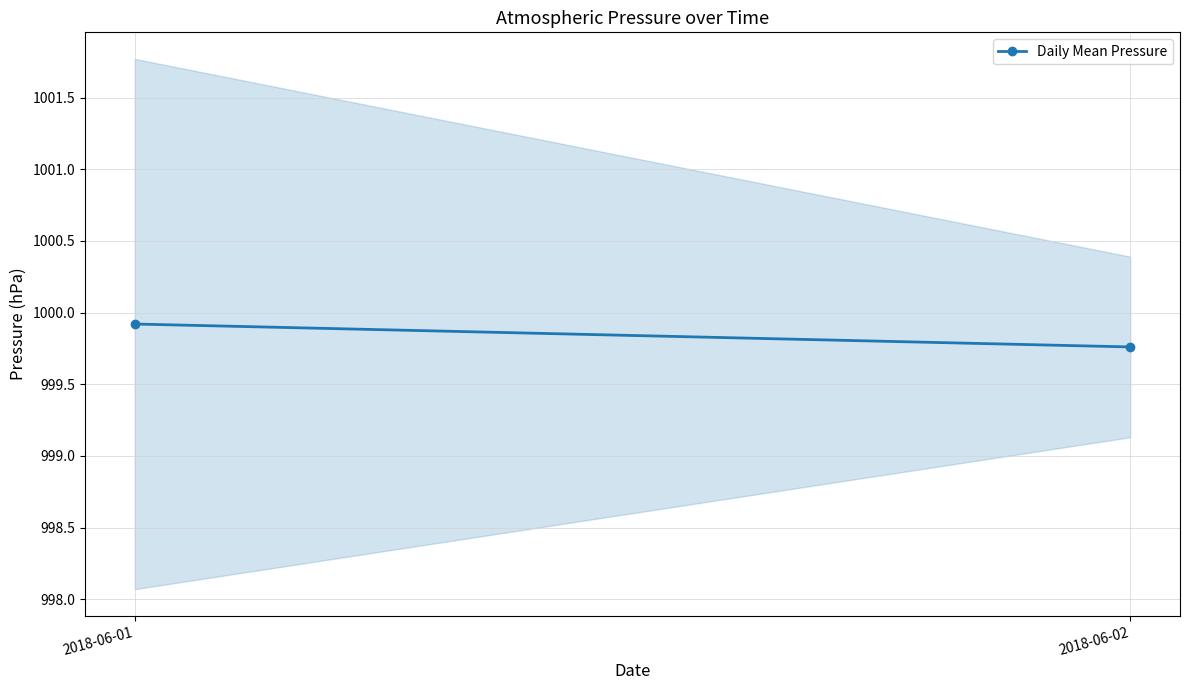

How many lines are shown in the chart?

1